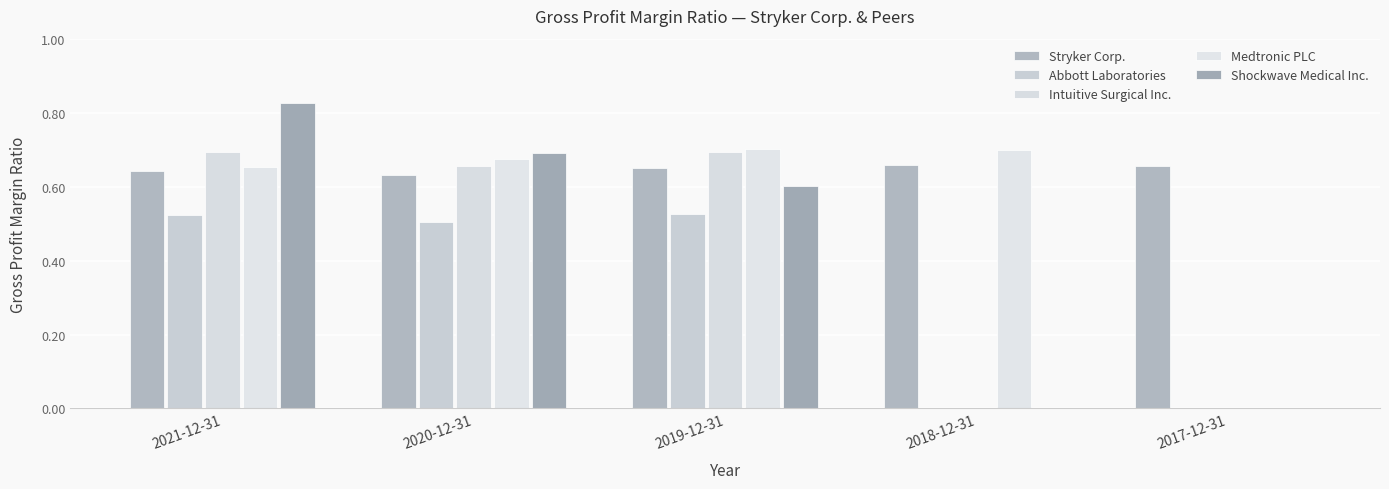

What value does the Abbott Laboratories series have at 2019-12-31?

0.5